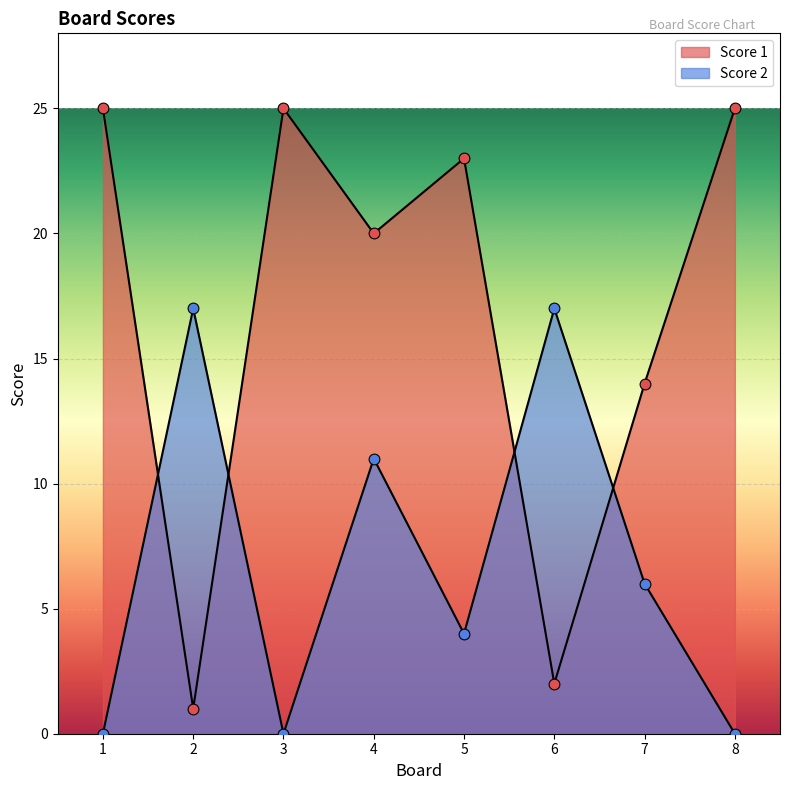

Which series has the widest spread of Y values?

Score 1